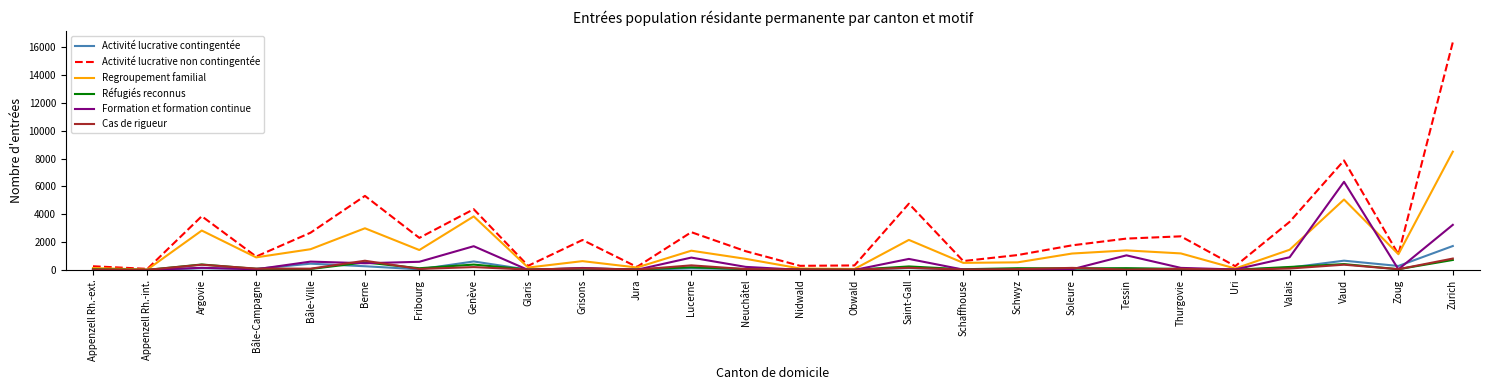

The value of Regroupement familial at Zurich is 8500. True or false?

True